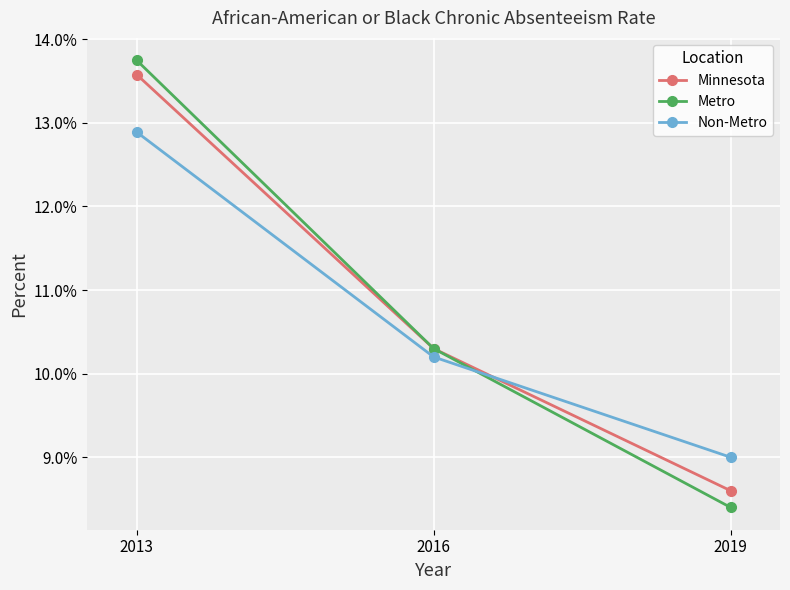

At which category does the chart reach its minimum across all series?

2019